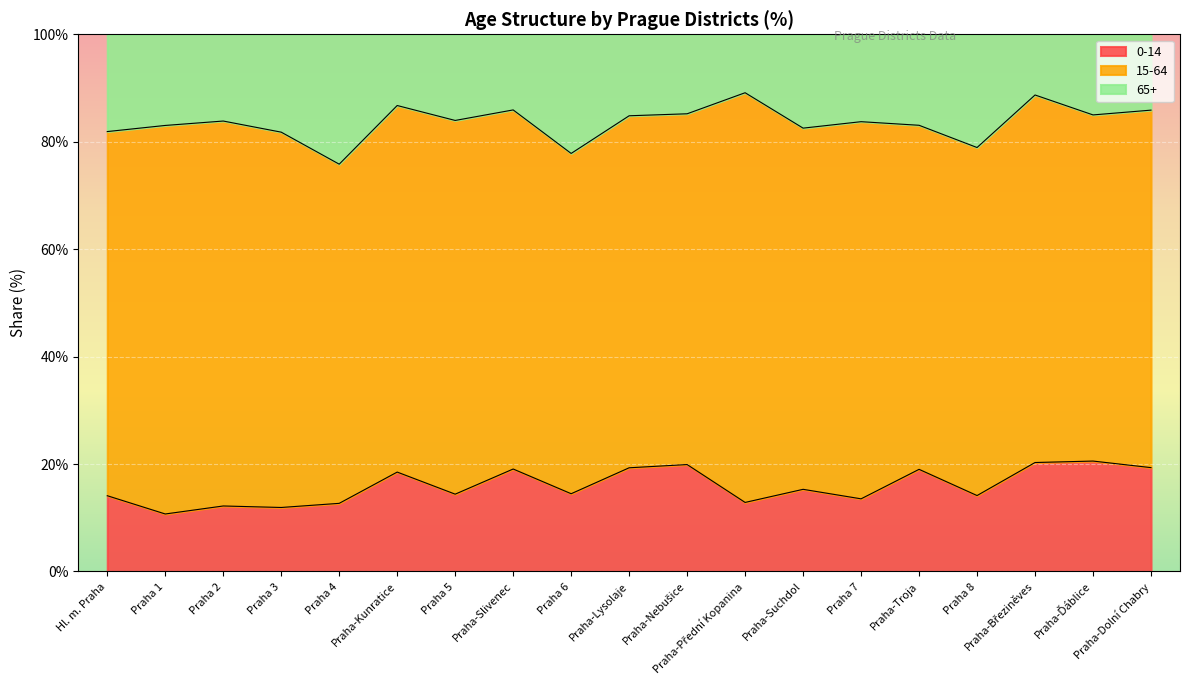

What is the total value across all series at Praha-Slivenec?

100.0